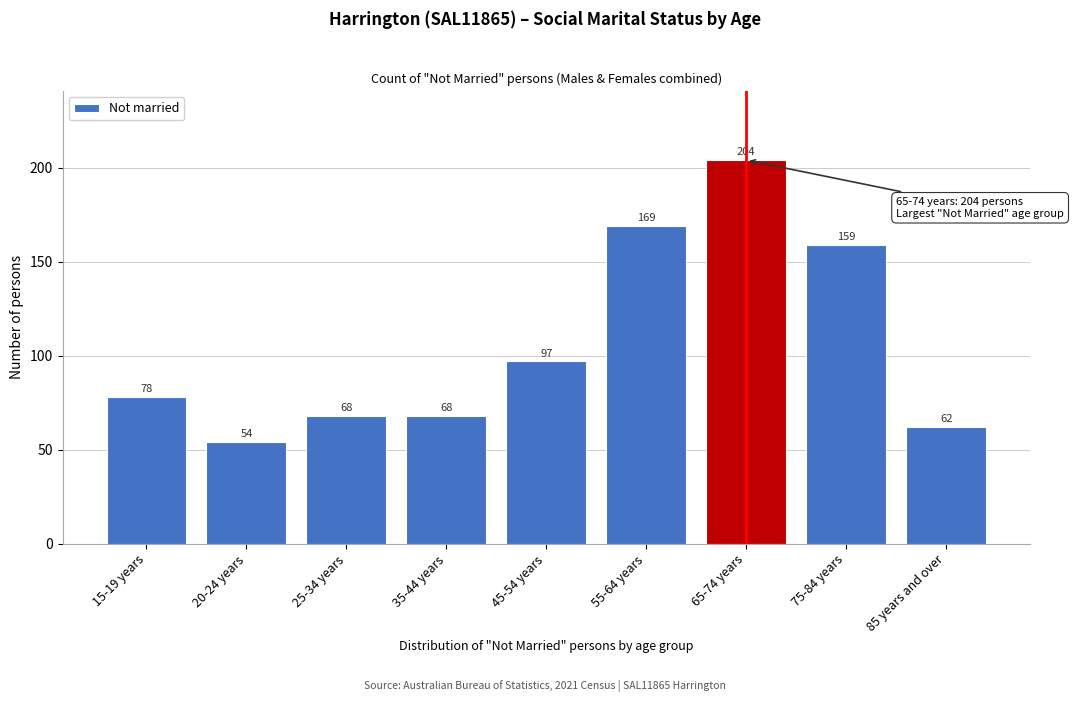

Reading left to right, extract all data points from this chart.

15-19 years=78	20-24 years=54	25-34 years=68	35-44 years=68	45-54 years=97	55-64 years=169	65-74 years=204	75-84 years=159	85 years and over=62